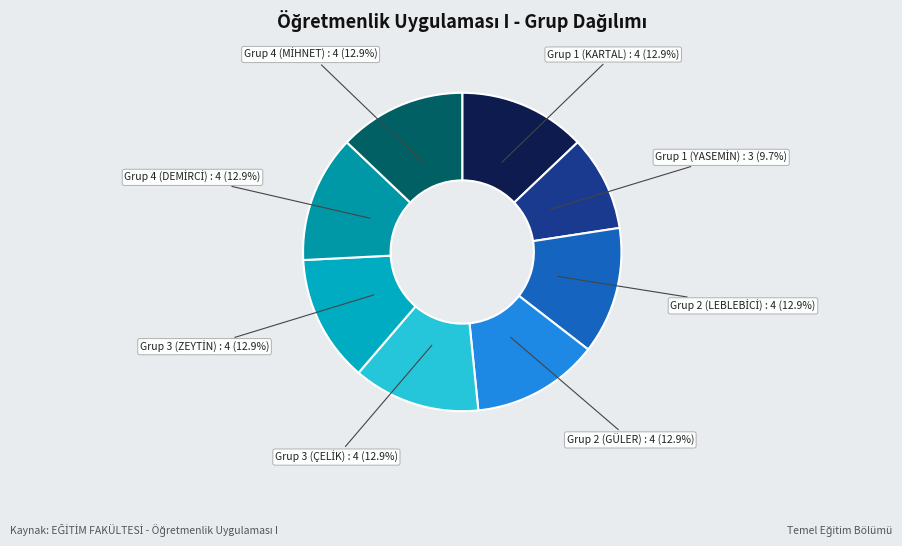

What portion of the pie excludes Grup 2 (GÜLER)?

87.1%